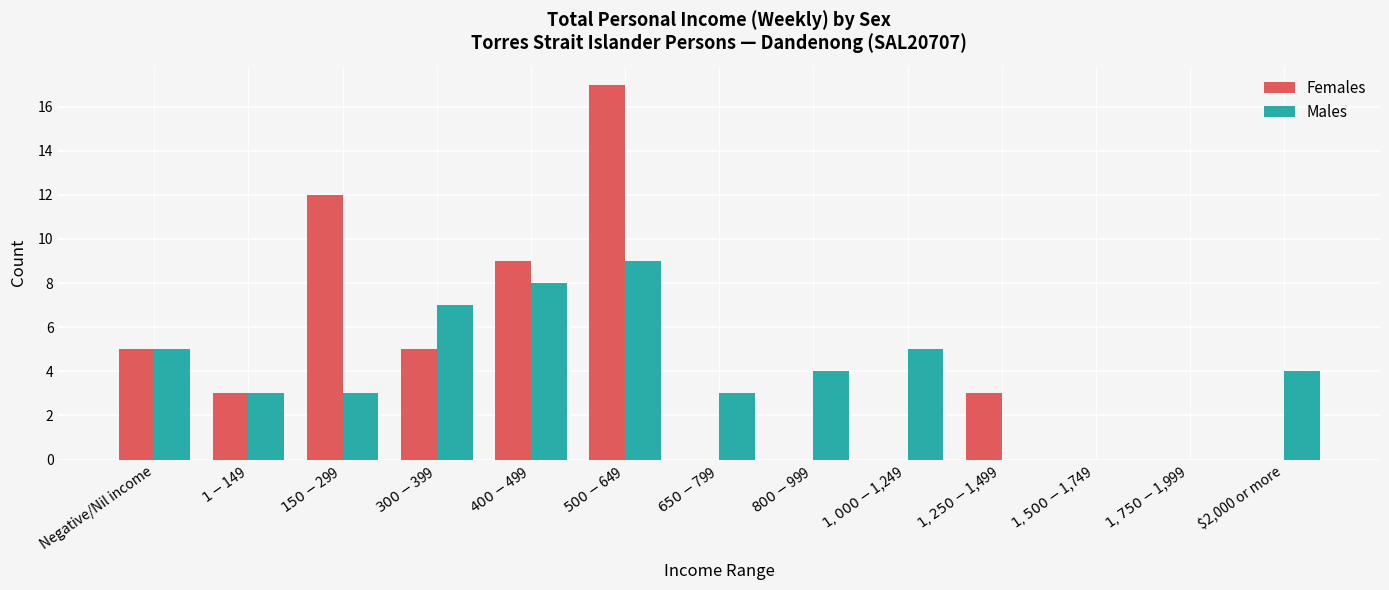

What is the total value across all series at $800-$999?

4